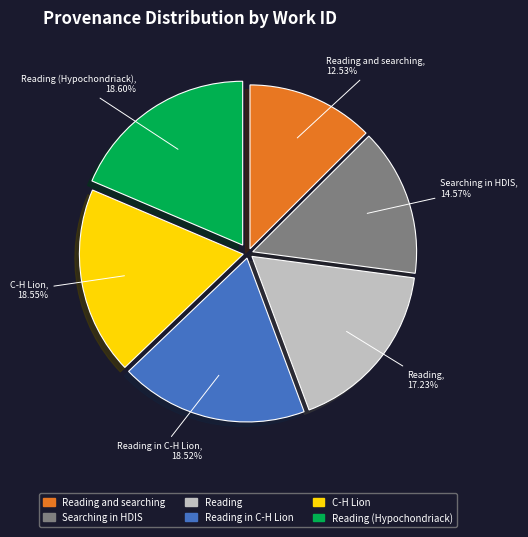

Does any single category account for the majority?

No